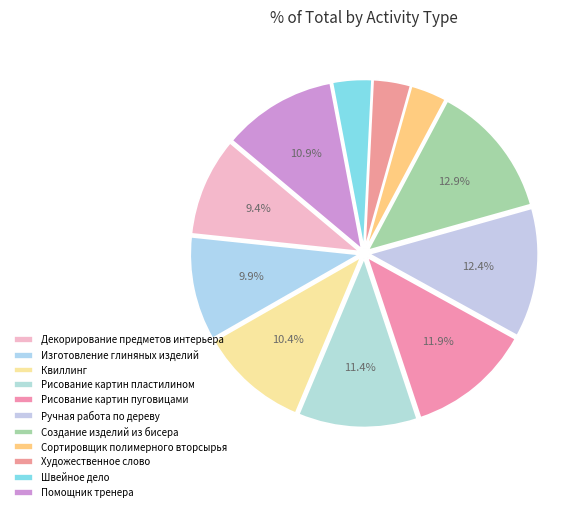

How many slices are in this pie chart?

11